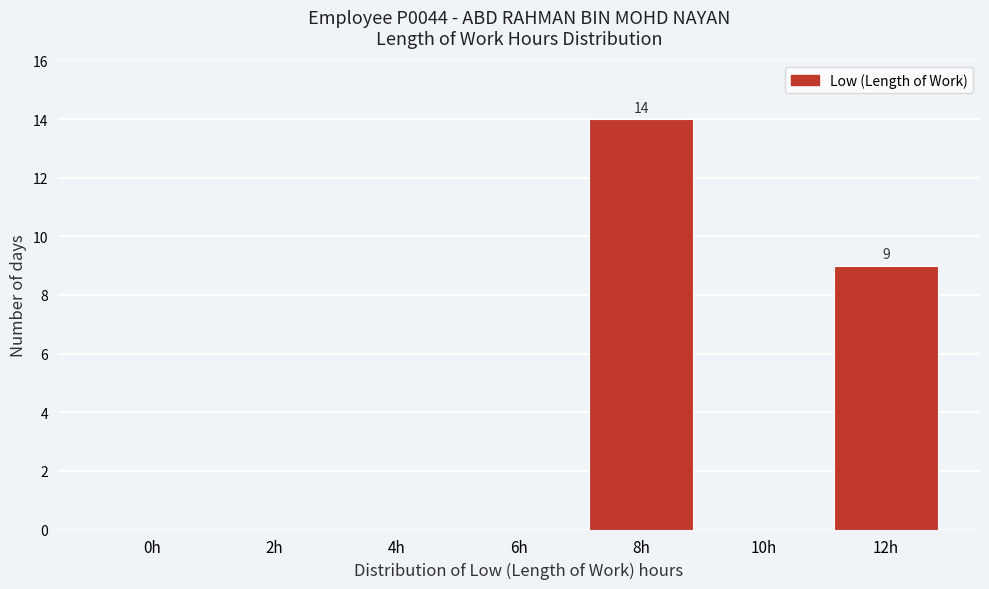

Reading right to left, list all the values displayed in this chart.

12h=9	10h=0	8h=14	6h=0	4h=0	2h=0	0h=0